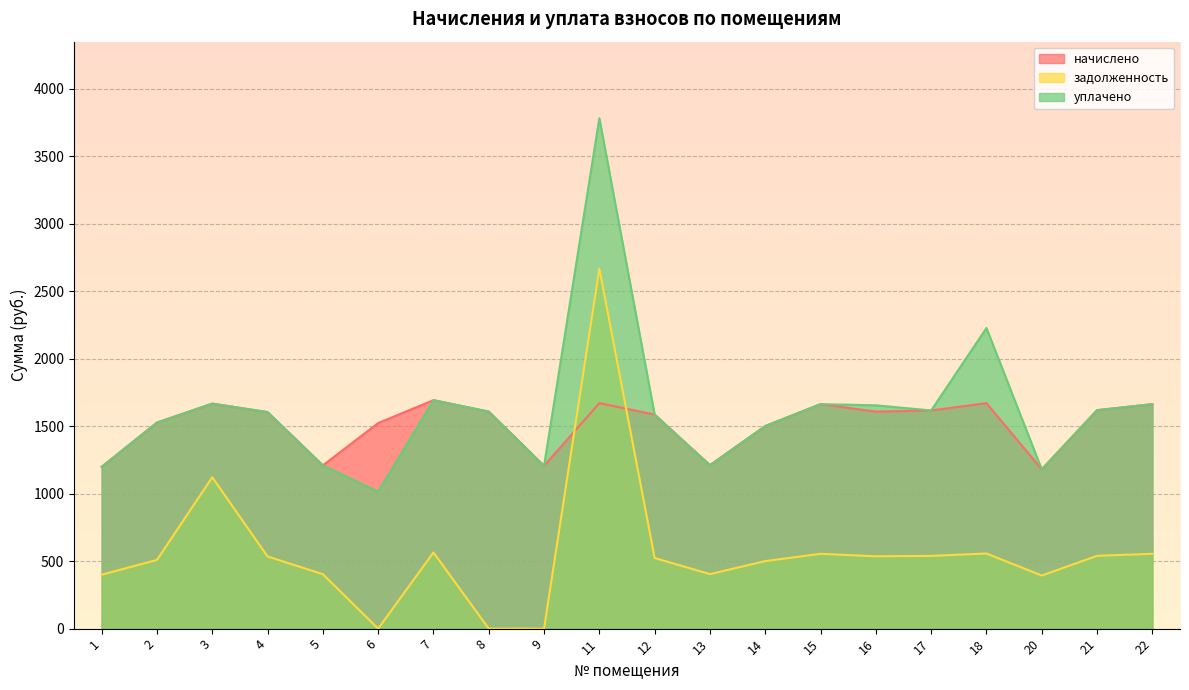

What is the value of the уплачено point at the 4th from the left?

1603.9